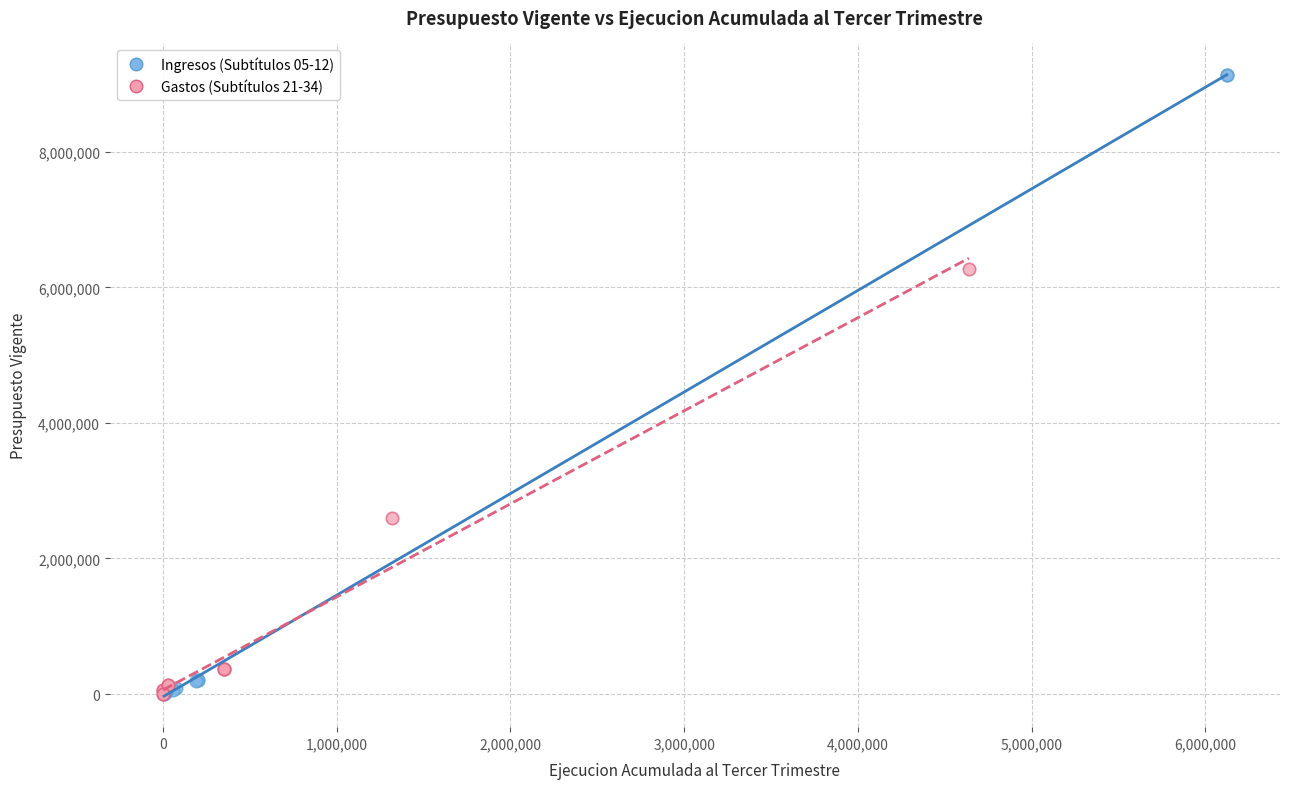

Which series reaches the maximum Y coordinate?

Ingresos (Subtítulos 05-12)